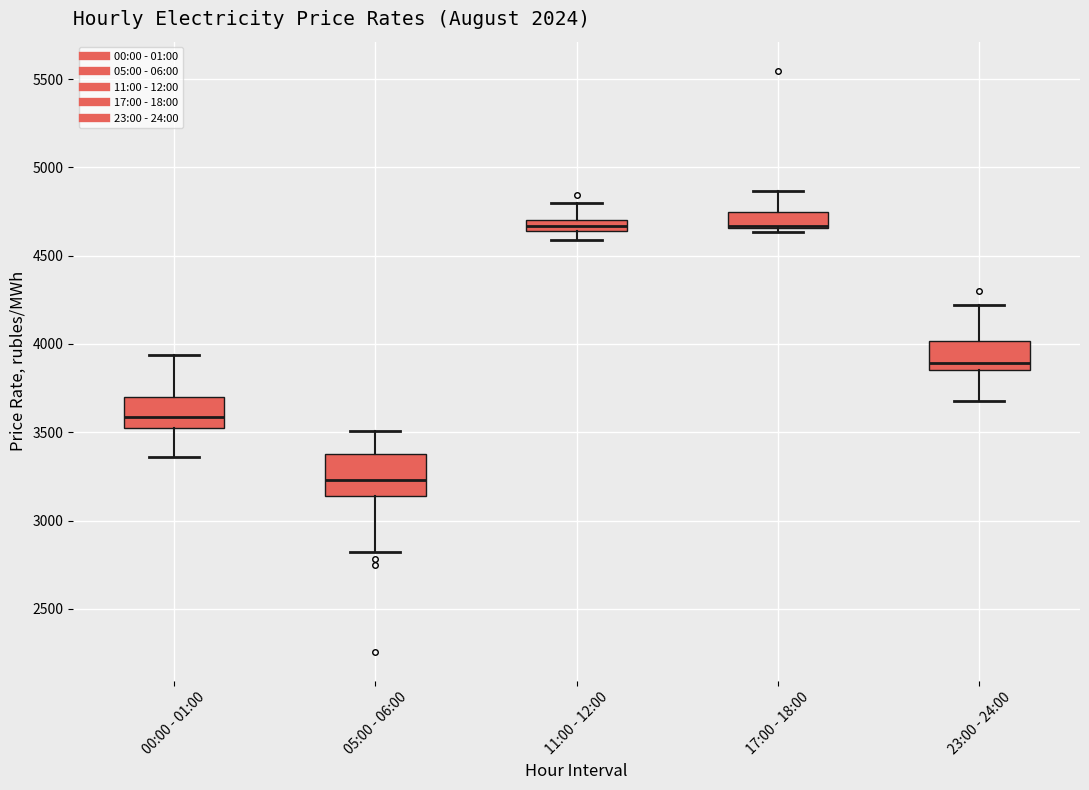

Comparing the boxes themselves (not the whiskers), which one is the tallest?

05:00 - 06:00